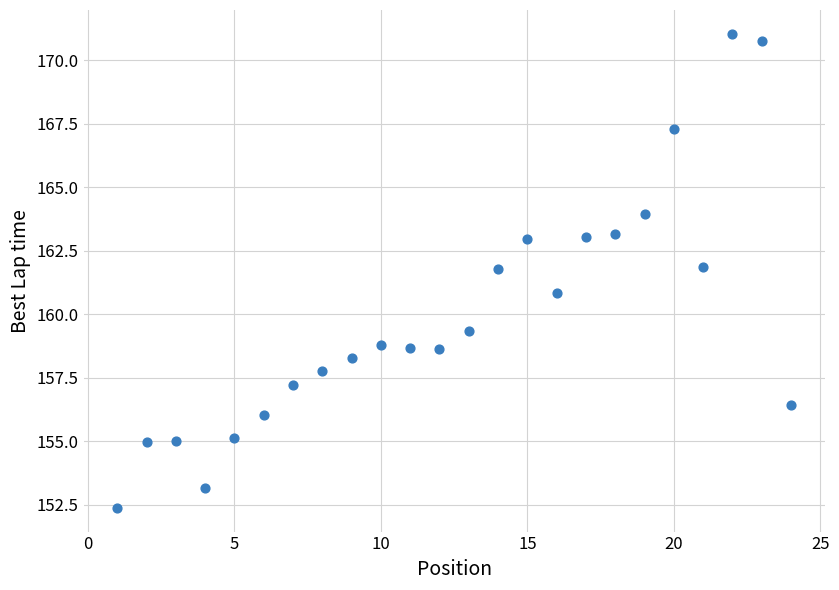

What is the range of X values (max minus min)?

23.0